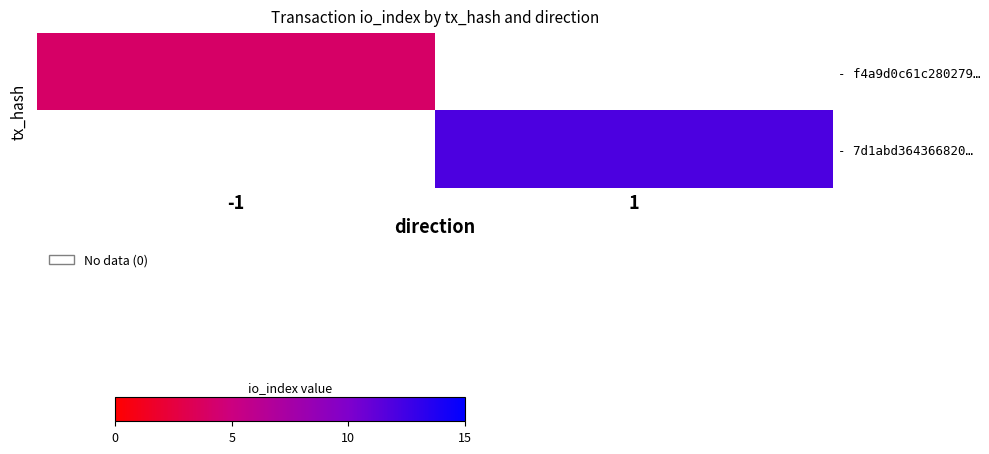

Is the value of - f4a9d0c61c280279… at 1 greater than the value of - 7d1abd364366820… at 1?

No